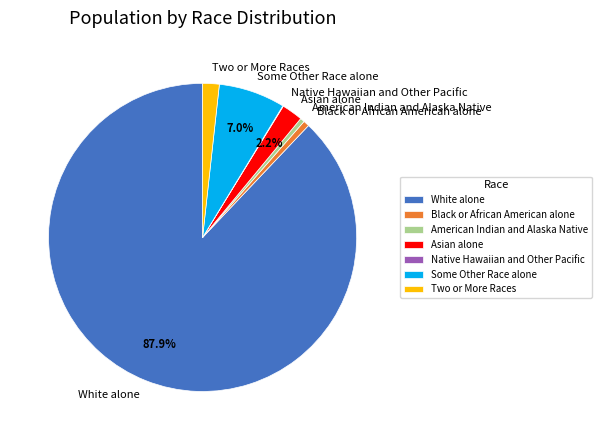

Which slice is the largest?

White alone